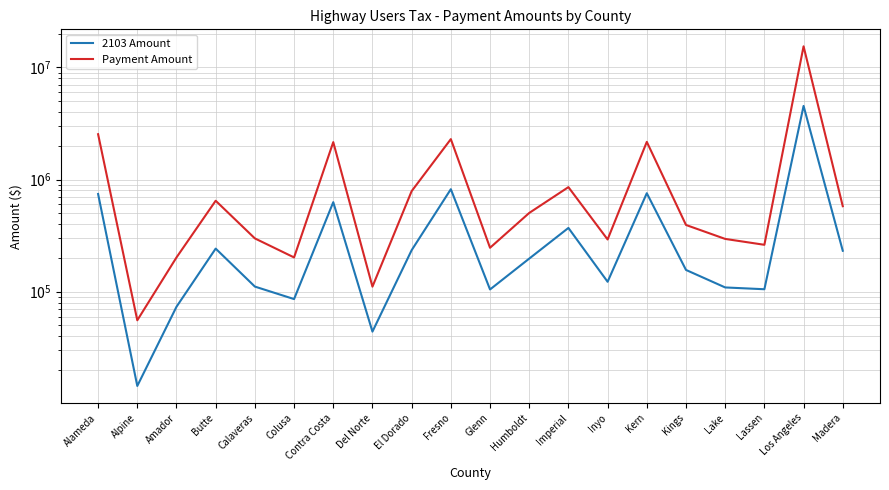

Which label corresponds to the largest value in the chart?

Los Angeles